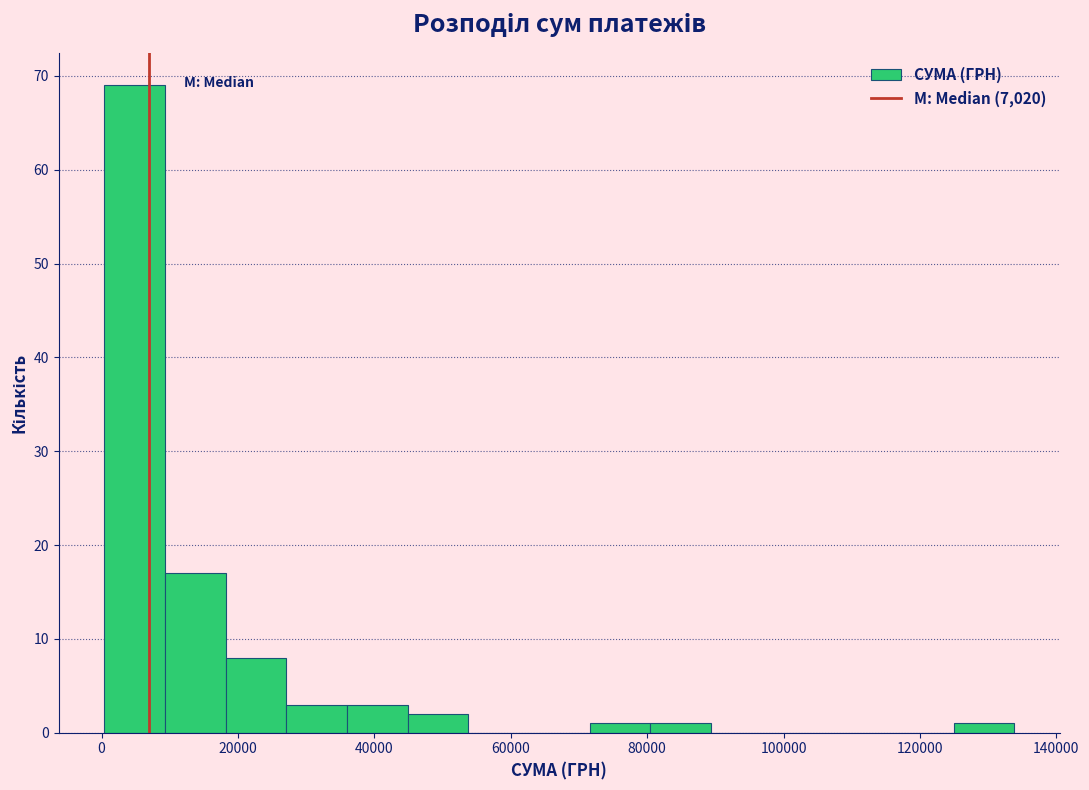

What is the height of the bar covering 72000 to 80000 on the x-axis? Neither the bar edges nor the heights are printed on the chart, so give them approximately, as read against the axes.

1